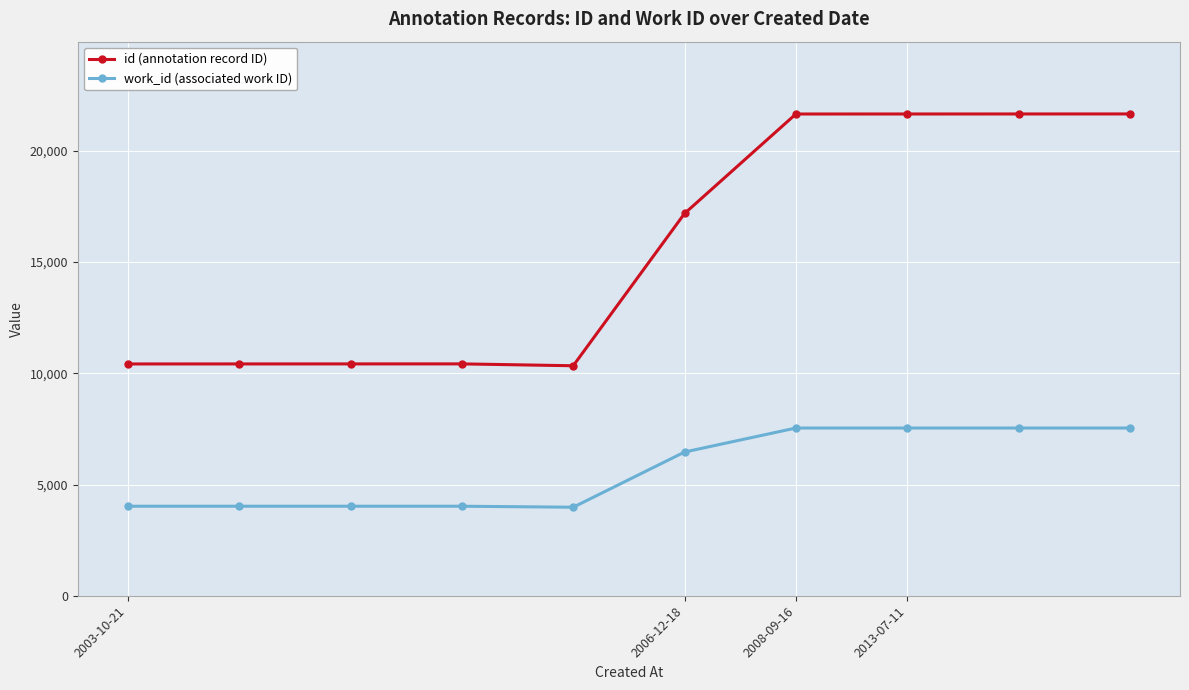

Which series has the widest spread of values?

id (annotation record ID)